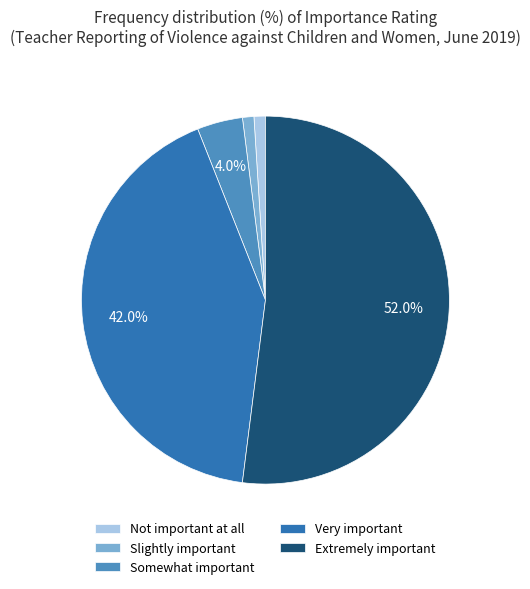

How much of the chart is everything except Extremely important?

48.0%